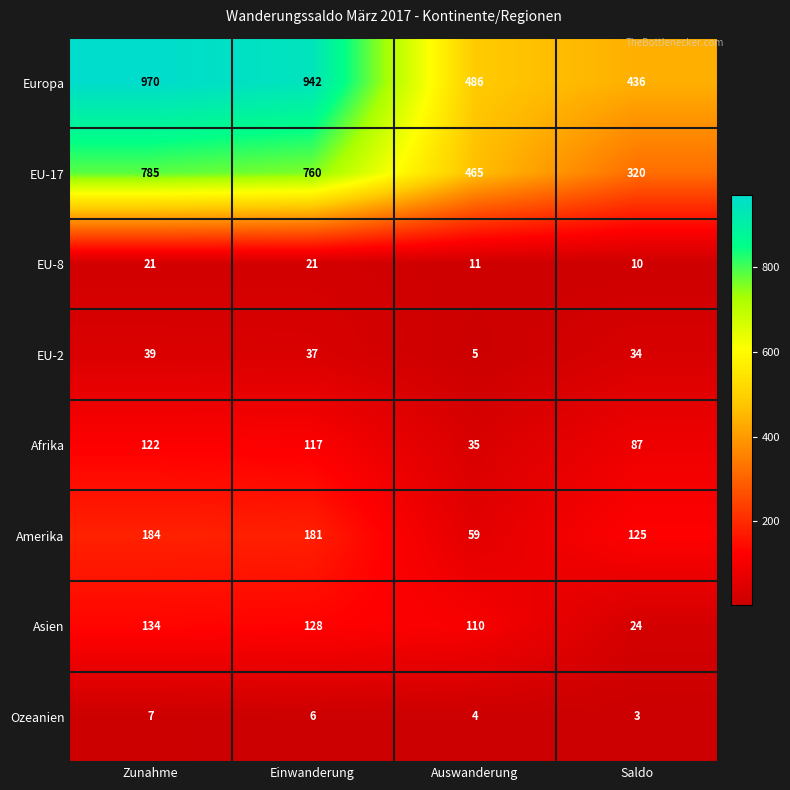

Which series has the widest spread of values?

Europa